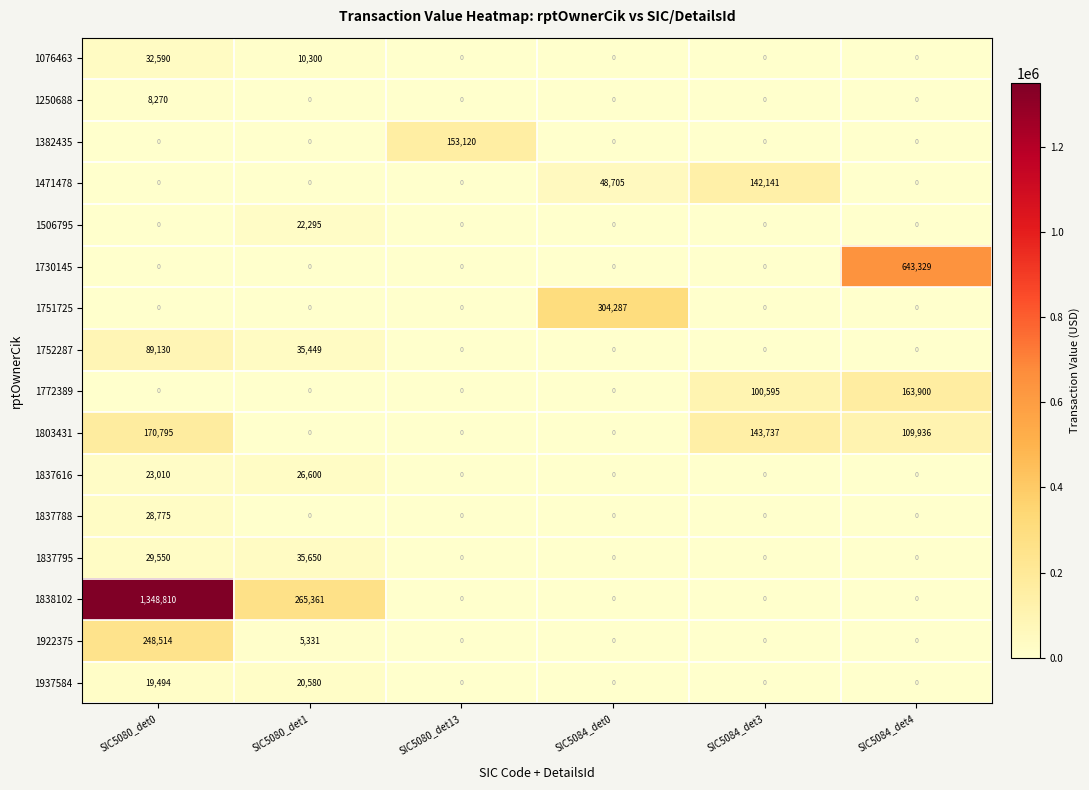

What is the maximum value shown in the chart?

1348810